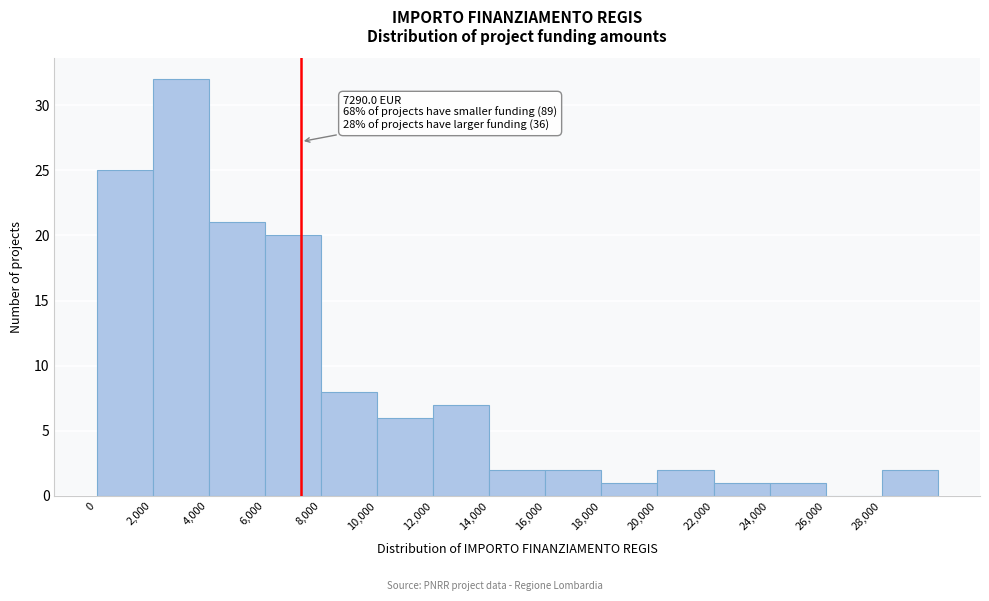

Which range on the x-axis has the tallest bar?

2000 to 4000